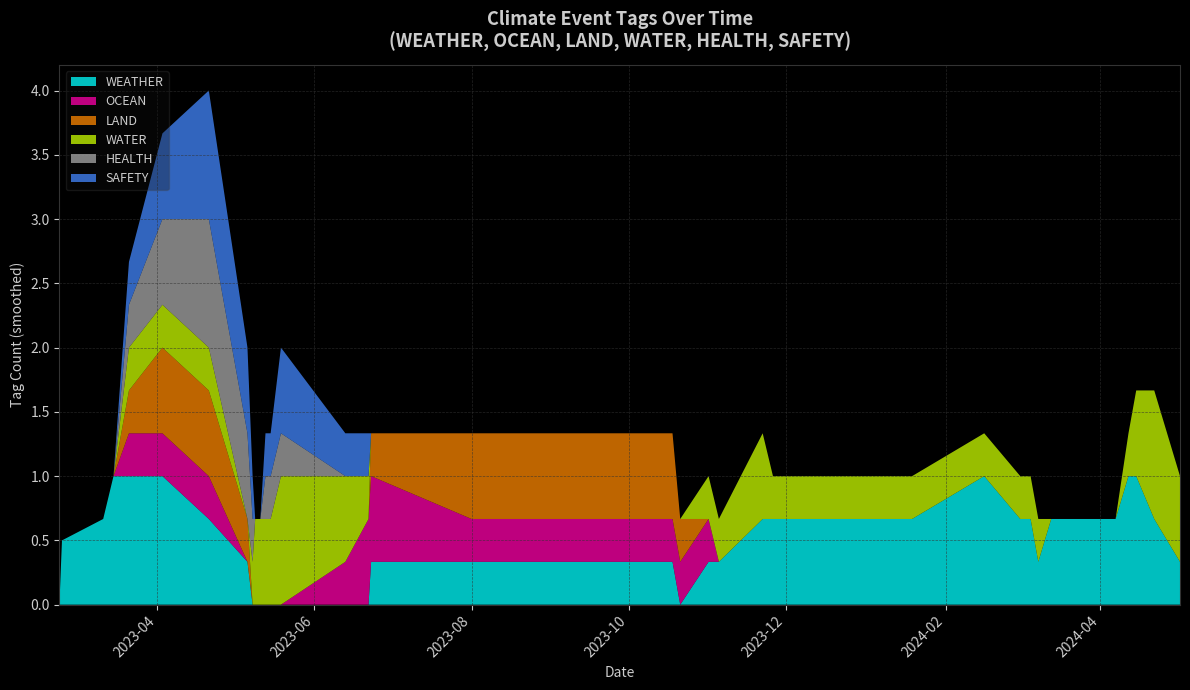

Reading left to right, extract all data points from this chart.

WEATHER: 0	1	1	1	1	1	0	0	0	0	0	0	0	0	0	0	1	0	0	0	1	0	0	1	1	0	1	1	1	0	1	0	1	1	1	1	0	0
OCEAN: 0	0	0	0	1	0	0	0	0	0	0	0	0	0	1	1	0	0	1	0	0	0	0	0	0	0	0	0	0	0	0	0	0	0	0	0	0	0
LAND: 0	0	0	0	1	1	0	0	0	0	0	0	0	0	0	0	1	1	0	0	0	0	0	0	0	0	0	0	0	0	0	0	0	0	0	0	0	0
WATER: 0	0	0	0	1	0	0	0	1	1	0	1	1	1	0	0	0	0	0	0	1	0	1	0	0	0	1	0	0	1	0	0	0	0	1	1	1	0
HEALTH: 0	0	0	0	1	1	1	0	0	0	0	1	0	0	0	0	0	0	0	0	0	0	0	0	0	0	0	0	0	0	0	0	0	0	0	0	0	0
SAFETY: 0	0	0	0	1	1	1	0	0	0	0	1	0	1	0	0	0	0	0	0	0	0	0	0	0	0	0	0	0	0	0	0	0	0	0	0	0	0